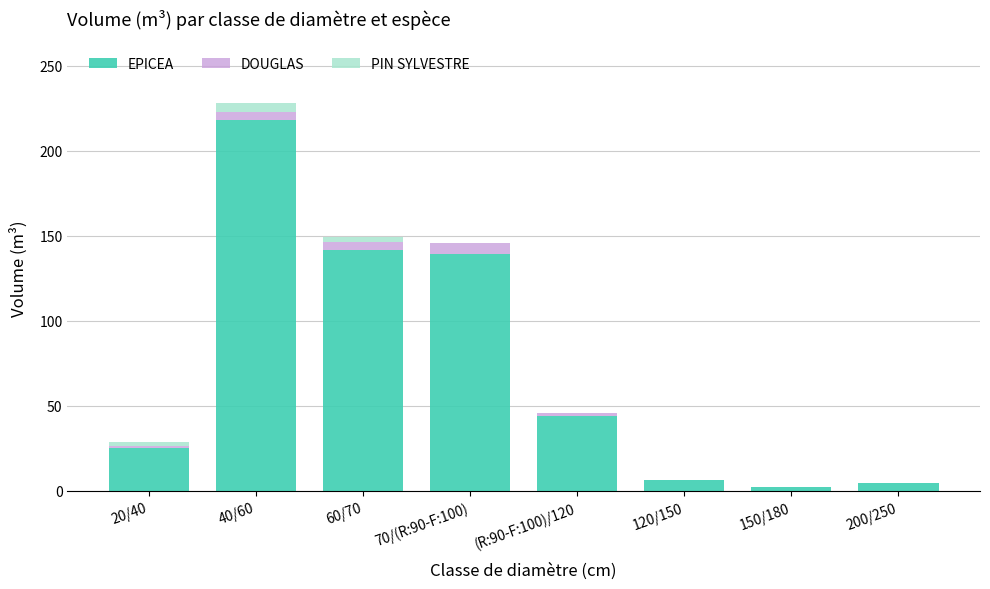

Reading right to left, list the values for the EPICEA series.

200/250=4.4	150/180=2.3	120/150=6.4	(R:90-F:100)/120=43.8	70/(R:90-F:100)=139.3	60/70=141.6	40/60=218.2	20/40=25.3